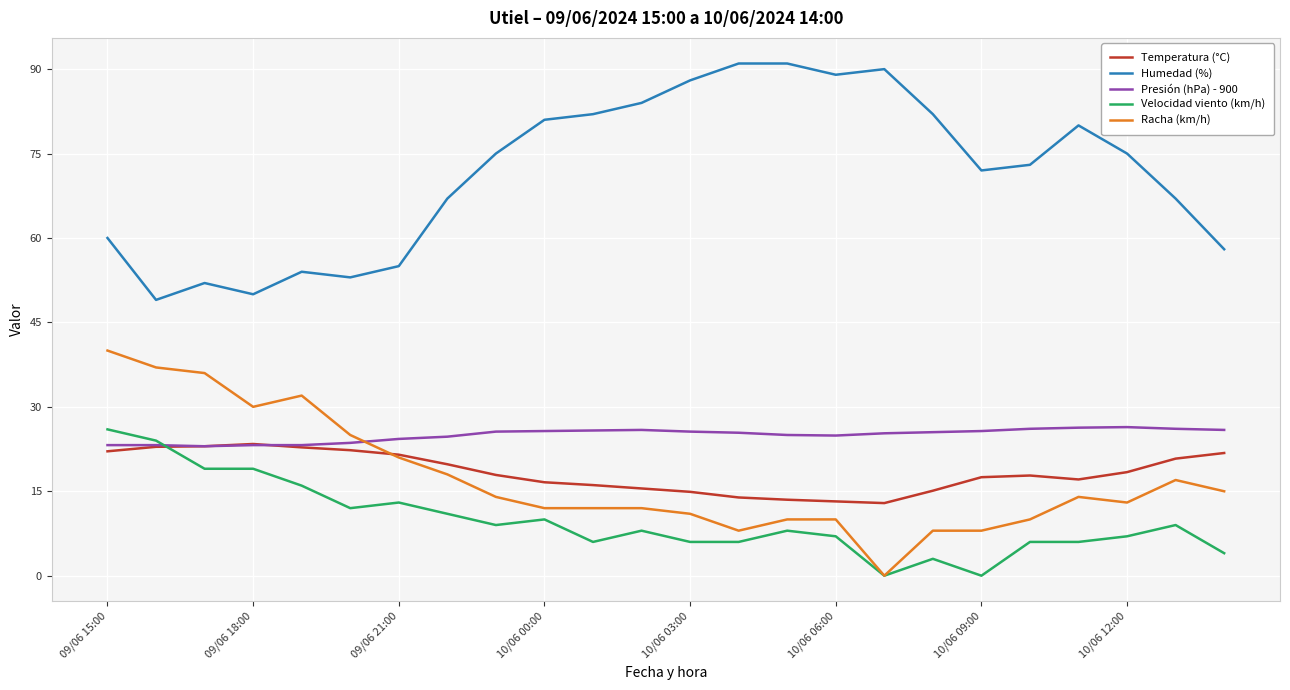

Which series has the largest range (max minus min)?

Humedad (%)